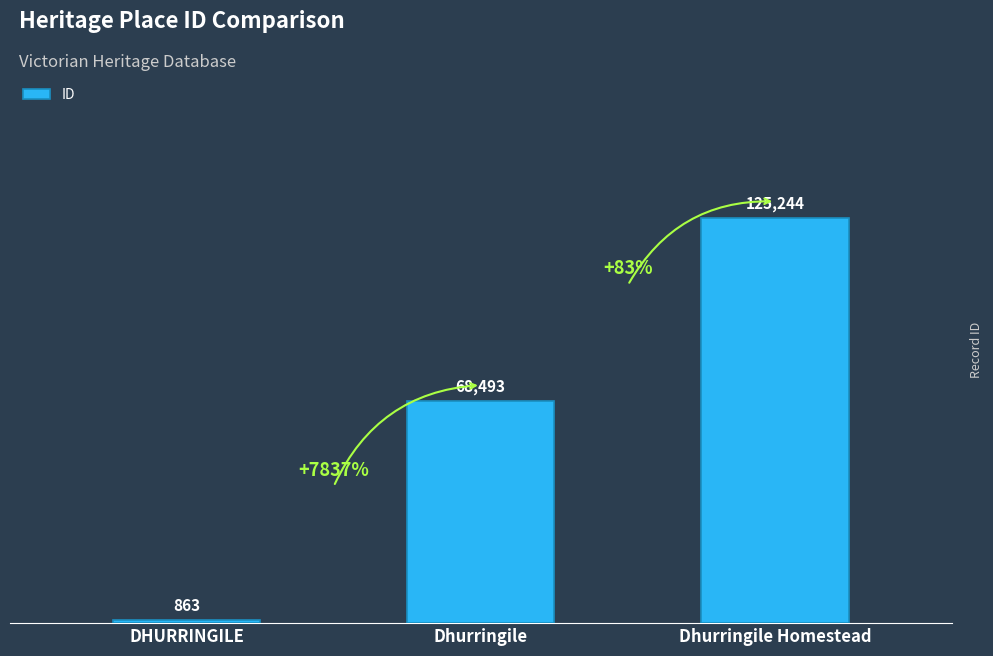

Reading left to right, list all the values displayed in this chart.

DHURRINGILE=863	Dhurringile=68493	Dhurringile Homestead=125244